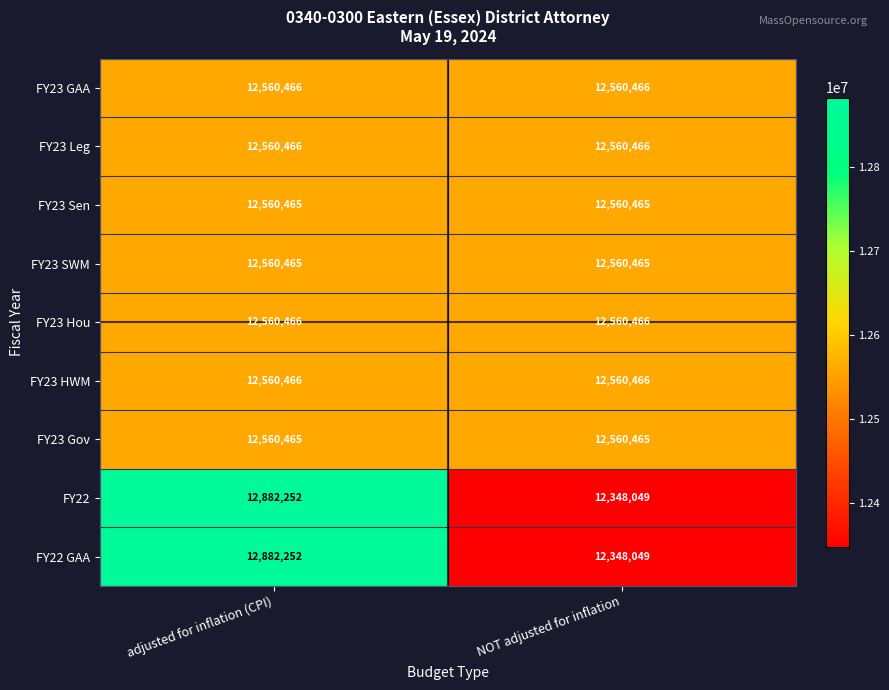

At which category is the sum across all series the highest?

adjusted for inflation (CPI)